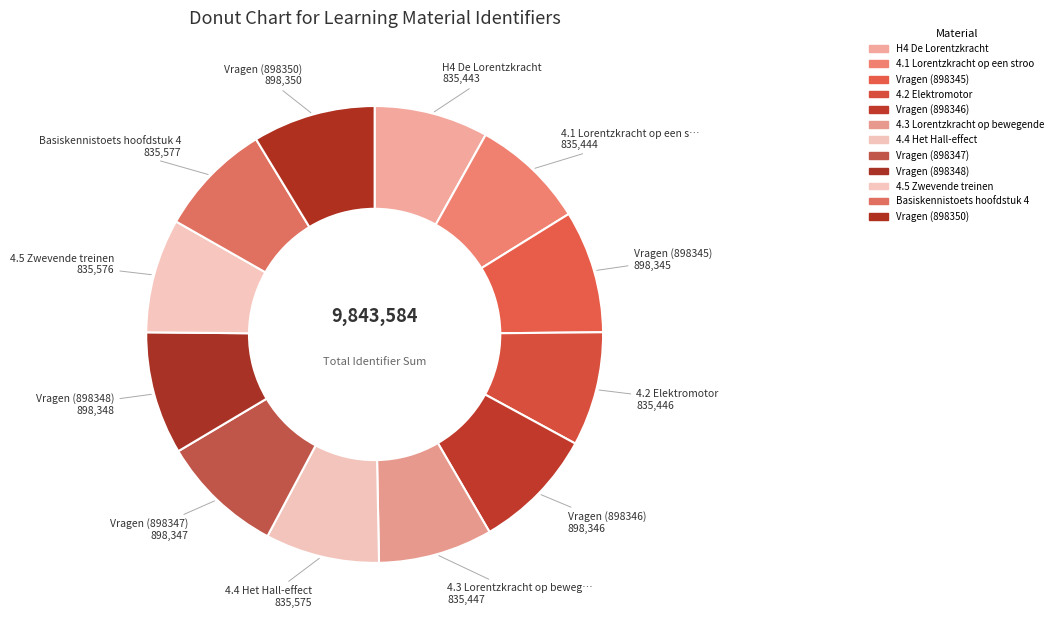

Count the number of slices in the pie.

12